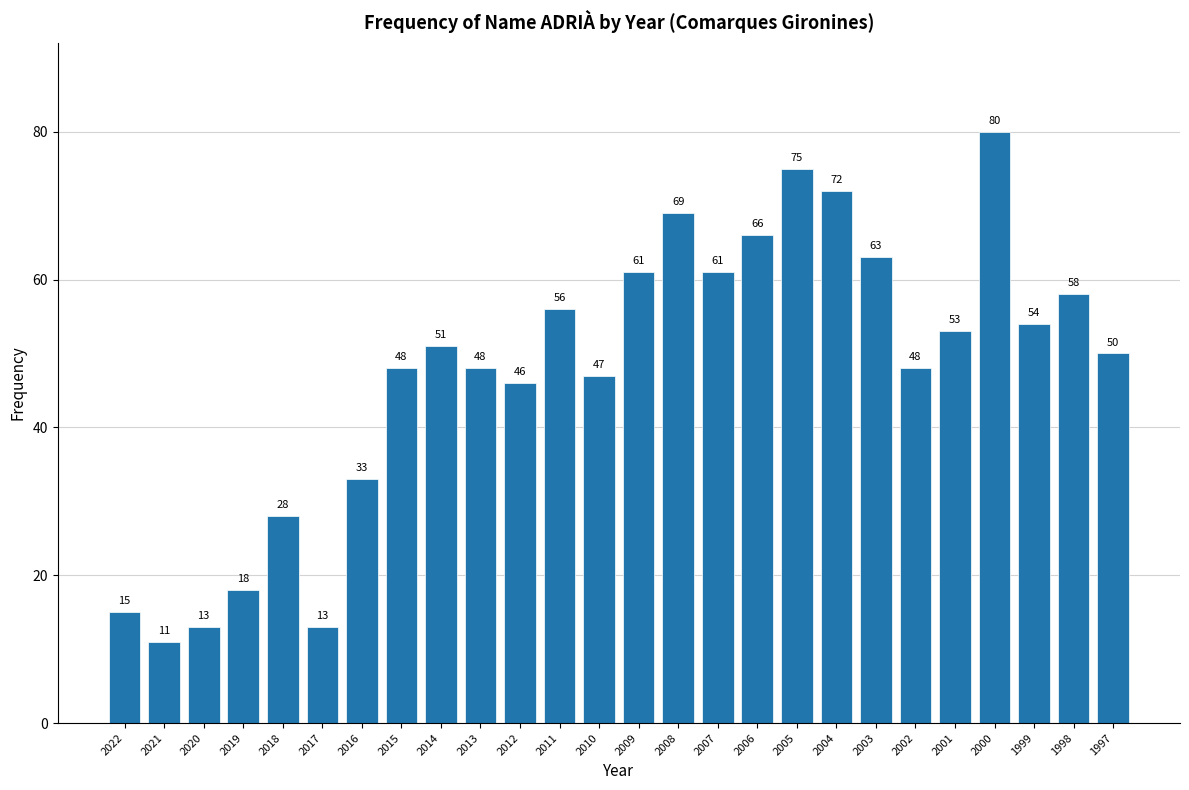

Reading left to right, extract all data points from this chart.

2022=15	2021=11	2020=13	2019=18	2018=28	2017=13	2016=33	2015=48	2014=51	2013=48	2012=46	2011=56	2010=47	2009=61	2008=69	2007=61	2006=66	2005=75	2004=72	2003=63	2002=48	2001=53	2000=80	1999=54	1998=58	1997=50